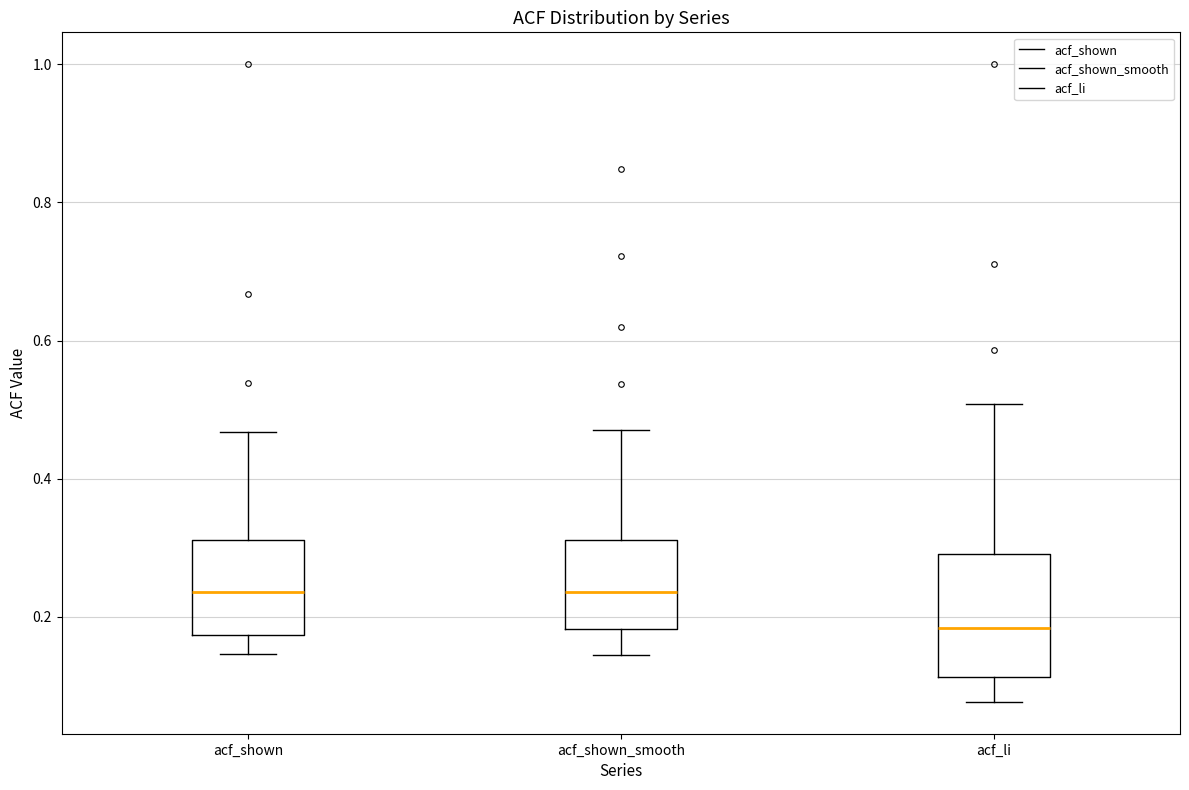

Which box is the tallest, from its lower edge to its upper edge?

acf_li